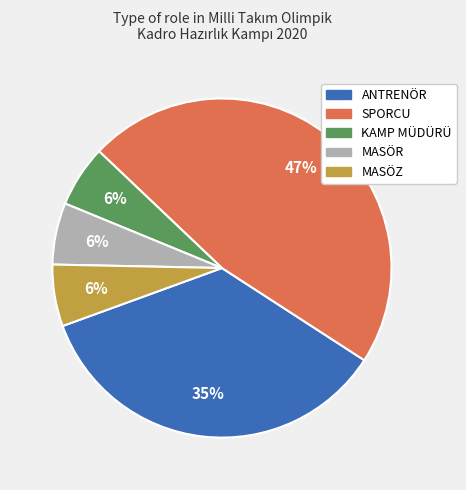

Which slice is the largest?

SPORCU